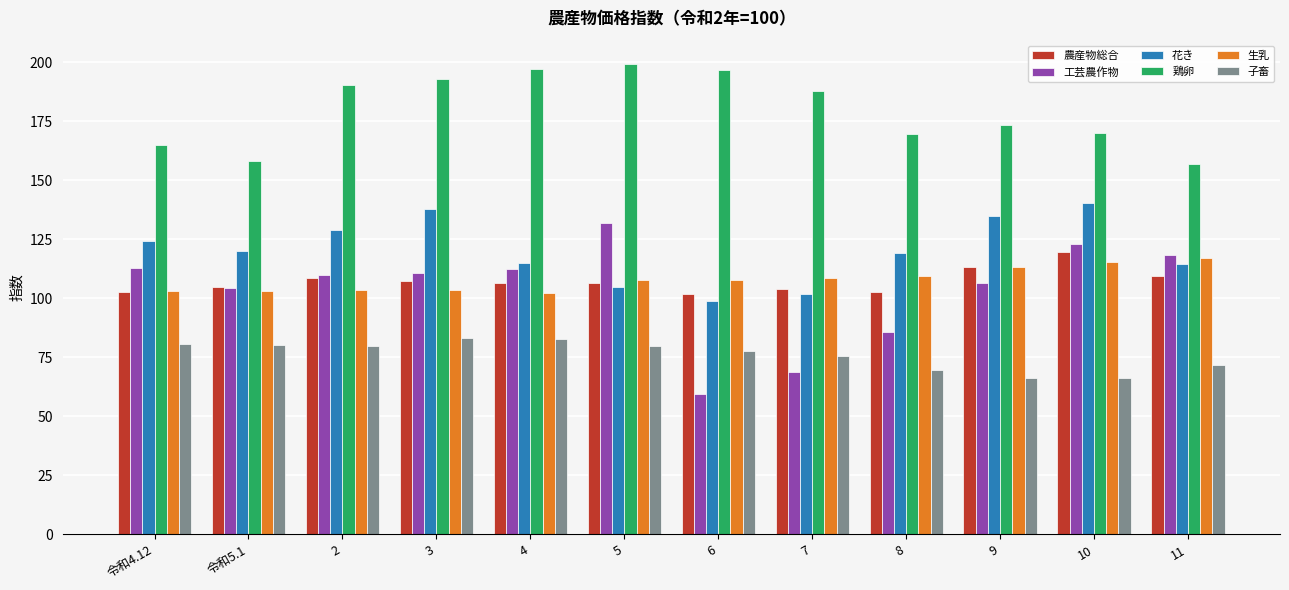

What is the smallest value displayed?

59.5